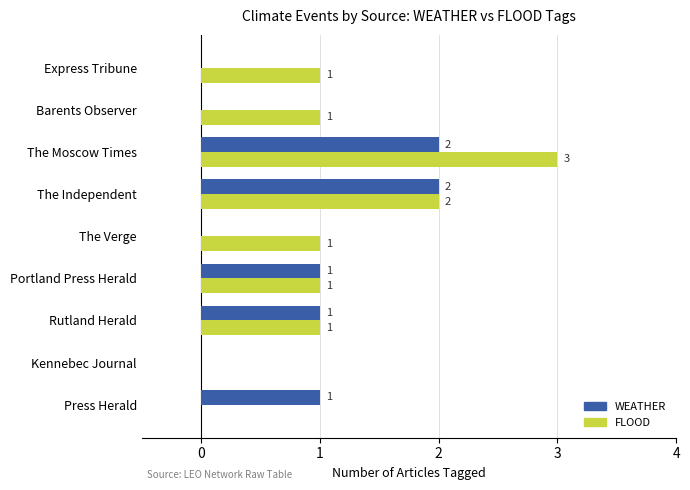

Is the value of FLOOD at The Moscow Times greater than the value of WEATHER at Portland Press Herald?

Yes